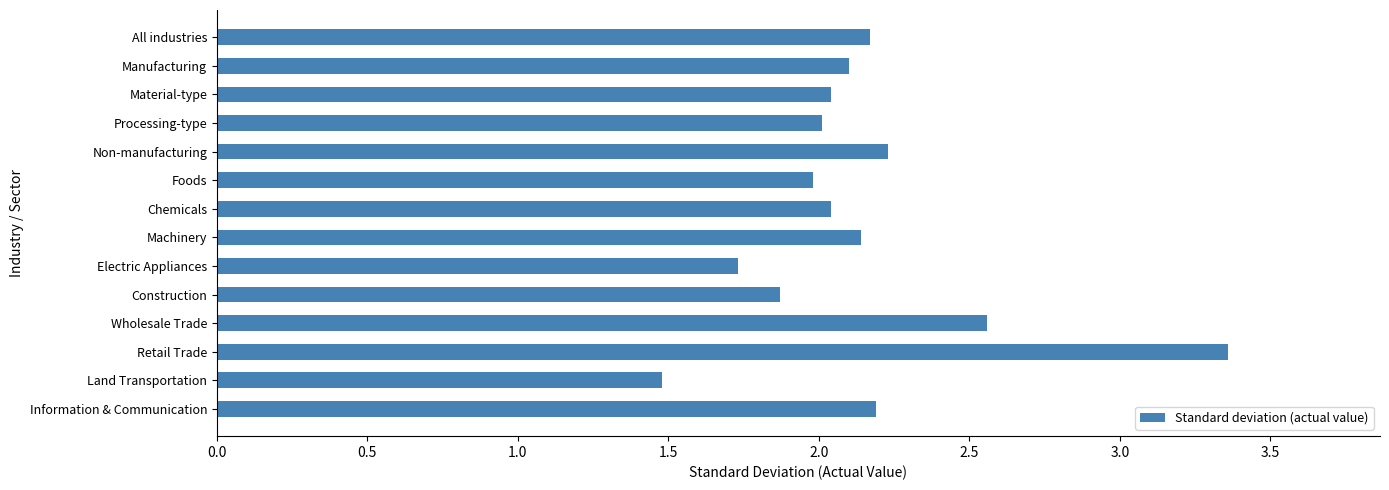

How many data points does each series have?

14